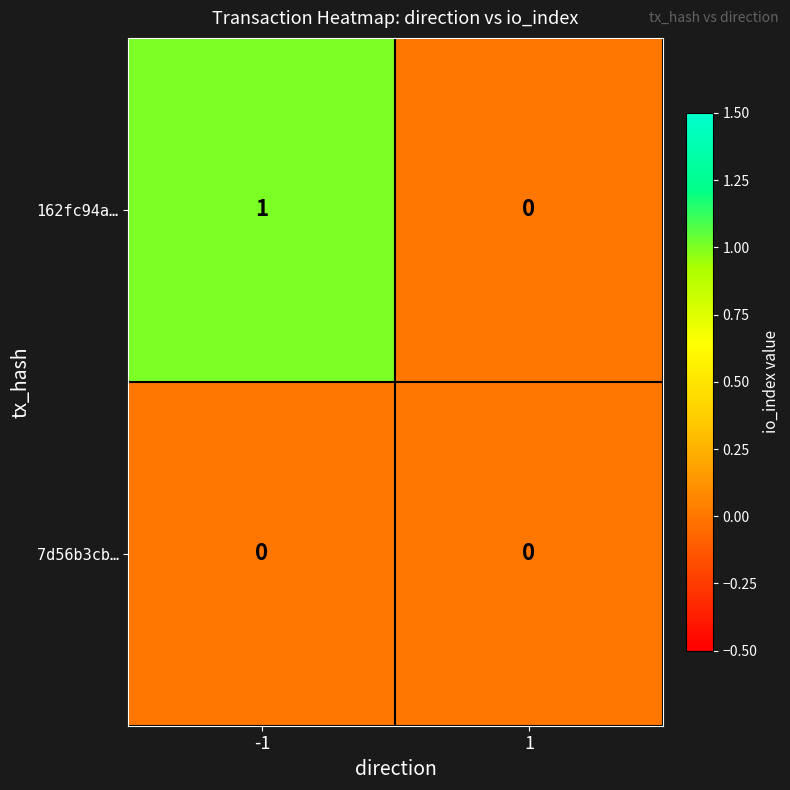

Reading left to right, what are all the values shown in this chart?

162fc94a…: -1=1	1=0
7d56b3cb…: -1=0	1=0